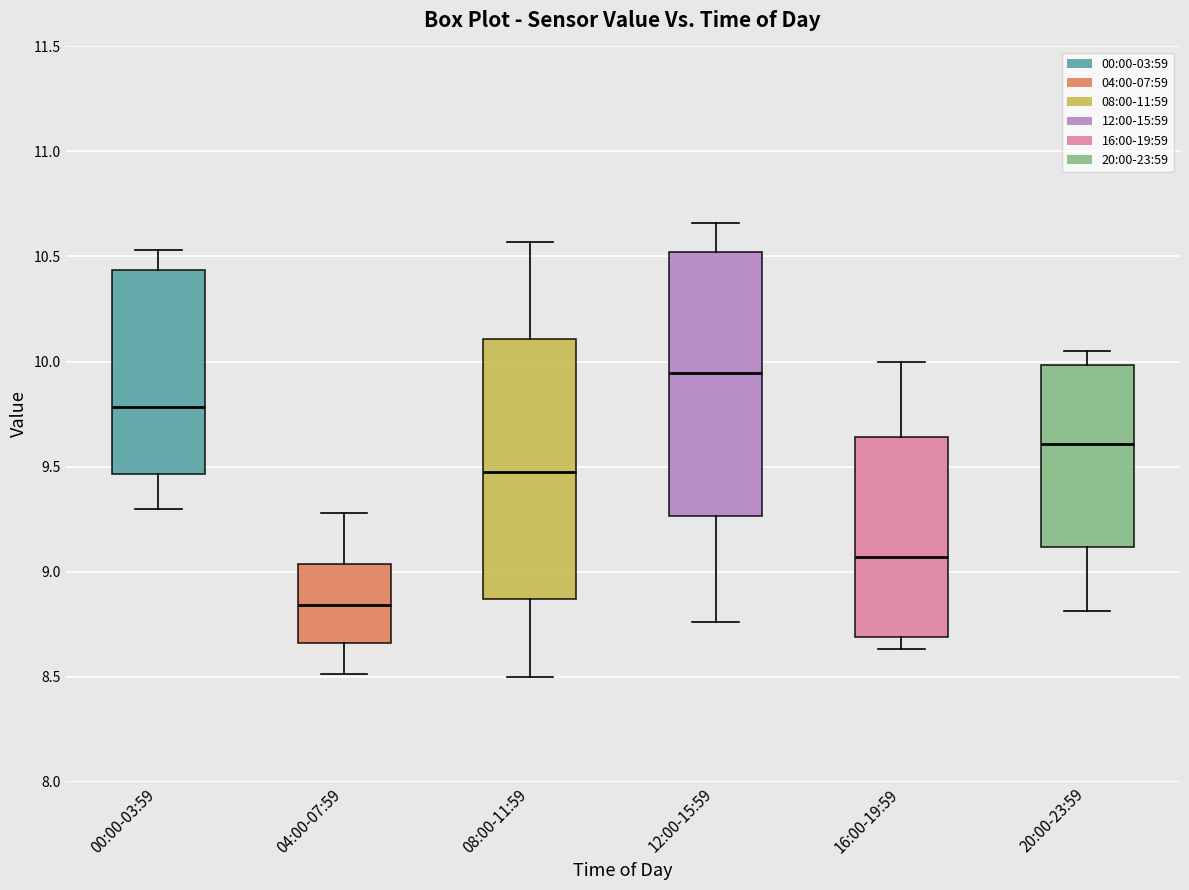

Reading left to right, transcribe this box plot: for each box, give where its median line is, the range the box spans, and where its two whiskers end, as read against the y-axis. The values are not printed on the chart, so give them approximately, as read against the axis.

00:00-03:59: median 9.80, box 9.45 to 10.45, whiskers 9.30 to 10.55
04:00-07:59: median 8.85, box 8.65 to 9.05, whiskers 8.50 to 9.30
08:00-11:59: median 9.50, box 8.85 to 10.10, whiskers 8.50 to 10.55
12:00-15:59: median 9.95, box 9.25 to 10.50, whiskers 8.75 to 10.65
16:00-19:59: median 9.05, box 8.70 to 9.65, whiskers 8.65 to 10.00
20:00-23:59: median 9.60, box 9.10 to 10.00, whiskers 8.80 to 10.05